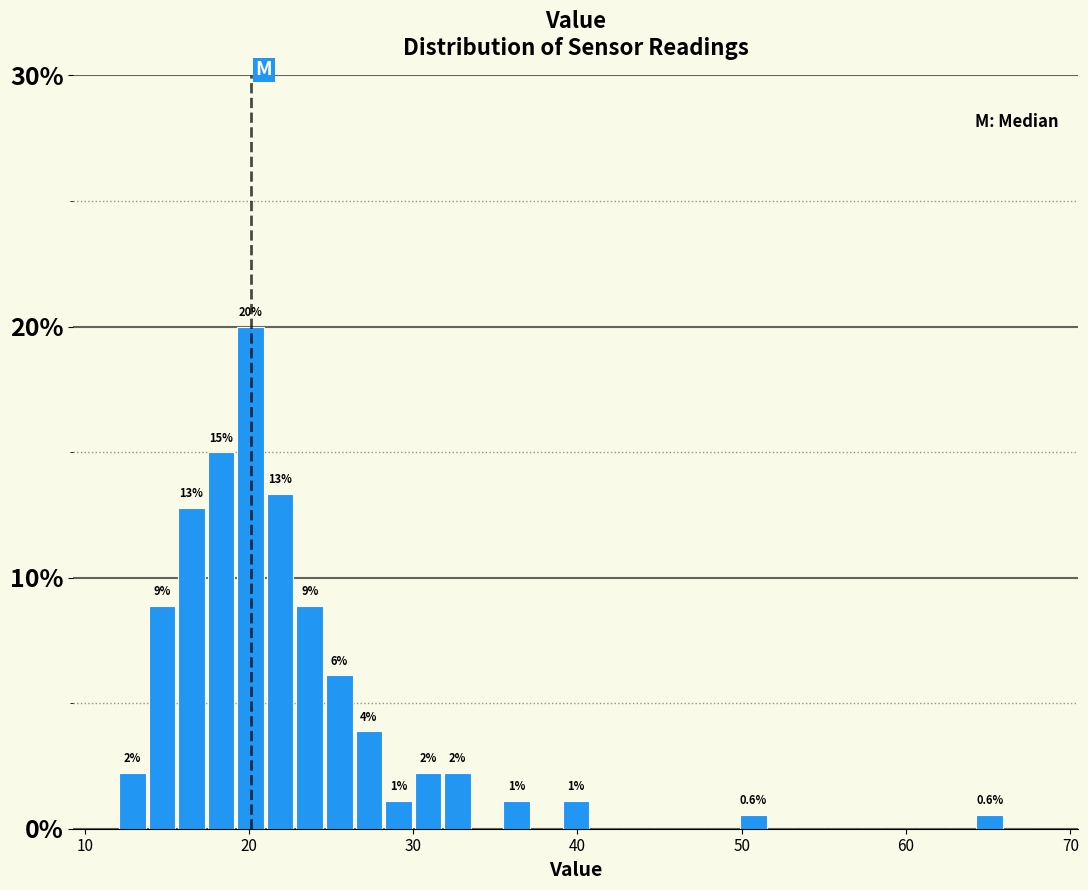

Around what value on the x-axis is the tallest bar? Give the approximate position of its centre, as read against the axis.

20